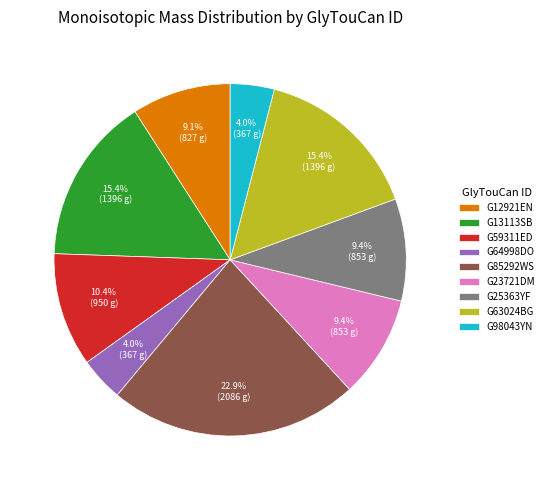

Is there a majority slice in this chart?

No